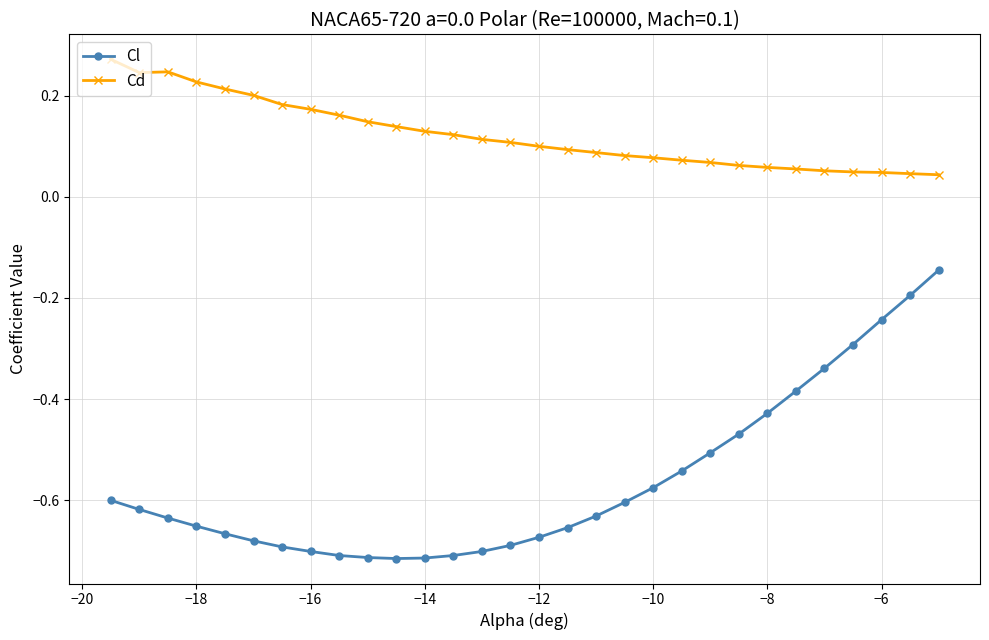

How many lines are shown in the chart?

2